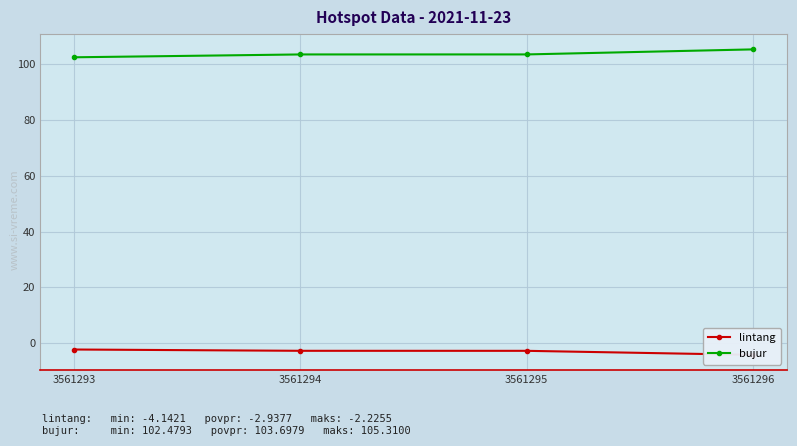

Reading left to right, extract all data points from this chart.

lintang: 3561293=-2.2	3561294=-2.7	3561295=-2.7	3561296=-4.1
bujur: 3561293=102.5	3561294=103.5	3561295=103.5	3561296=105.3